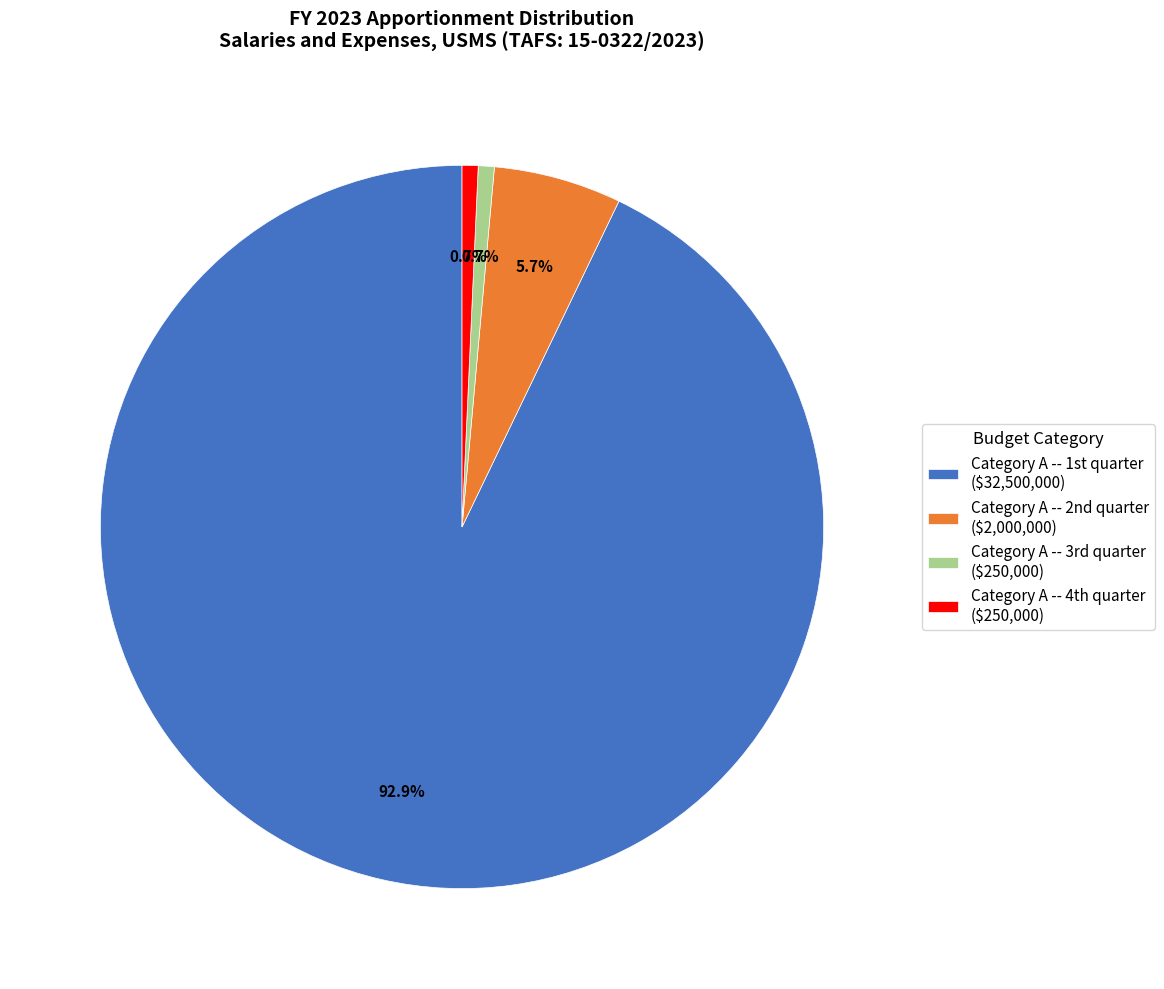

To the nearest percent, what is the average slice percentage?

25%